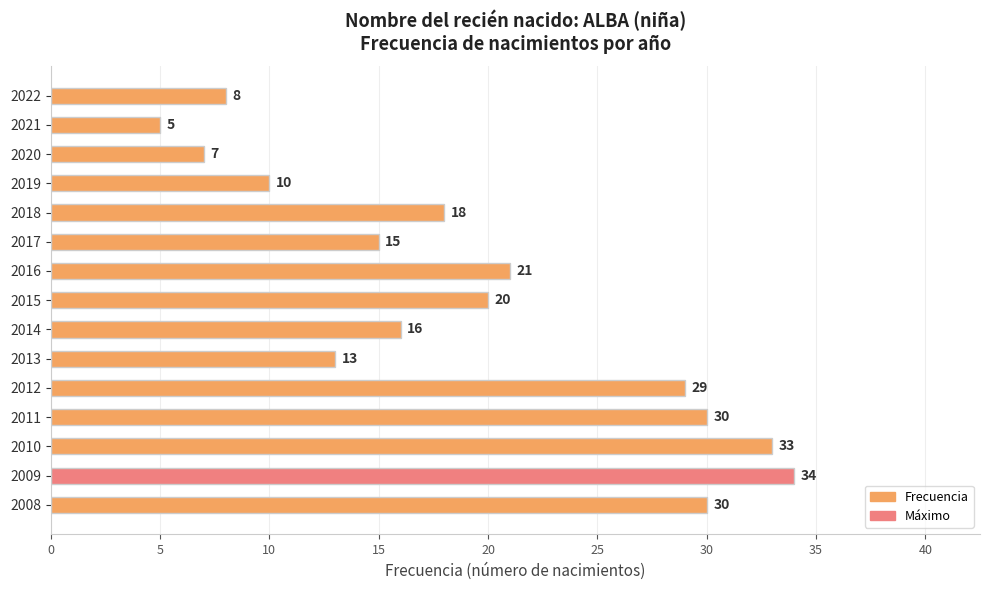

What is the change in value from 2018 to 2016?

+3